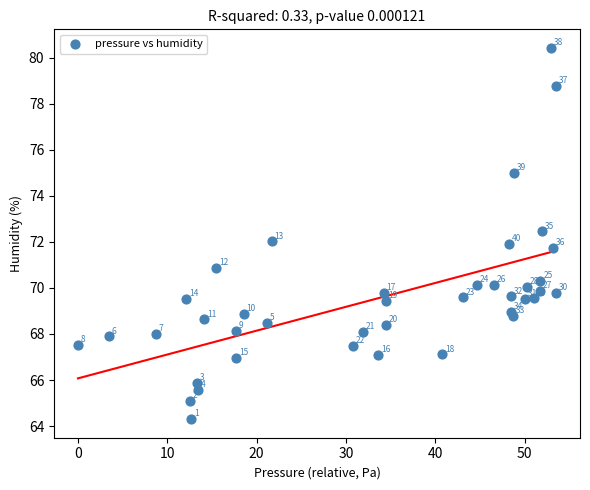

What is the range of X values (max minus min)?

53.5